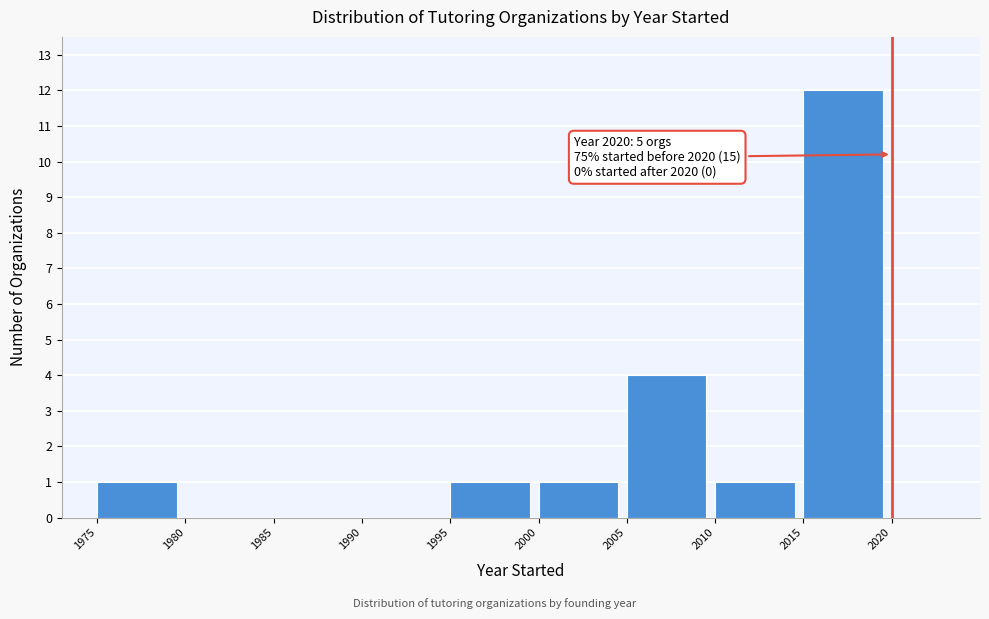

Over which range of the x-axis is the bar tallest?

2015 to 2020